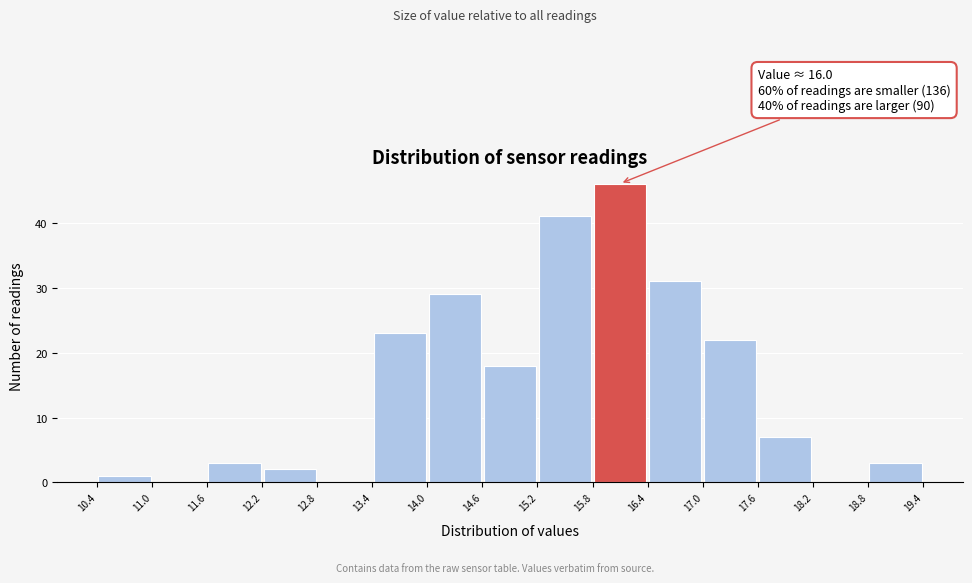

Over which range of the x-axis is the bar tallest?

15.8 to 16.4